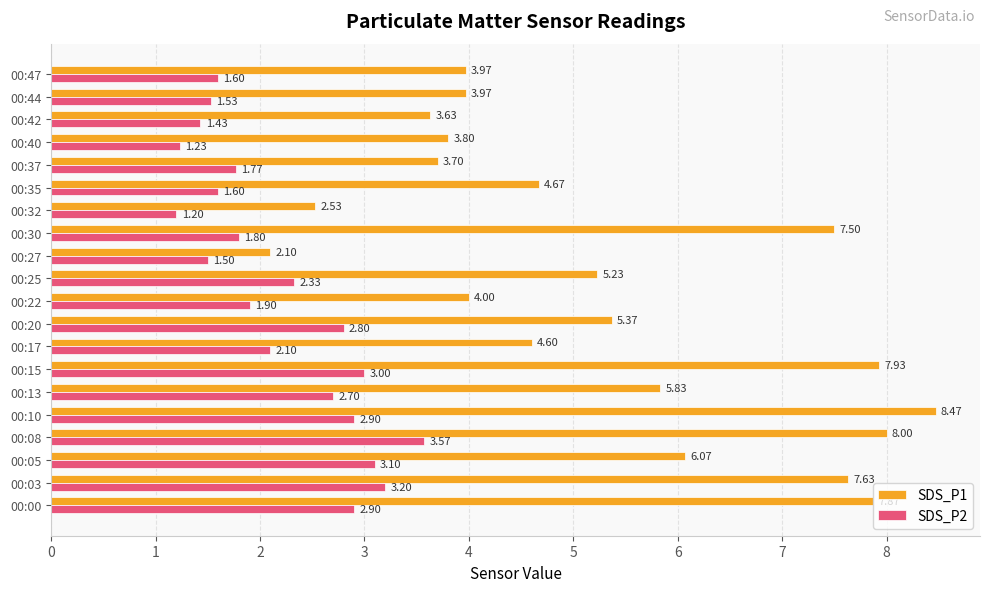

What is the sum of the SDS_P1 values at 00:37 and 00:00?

11.6